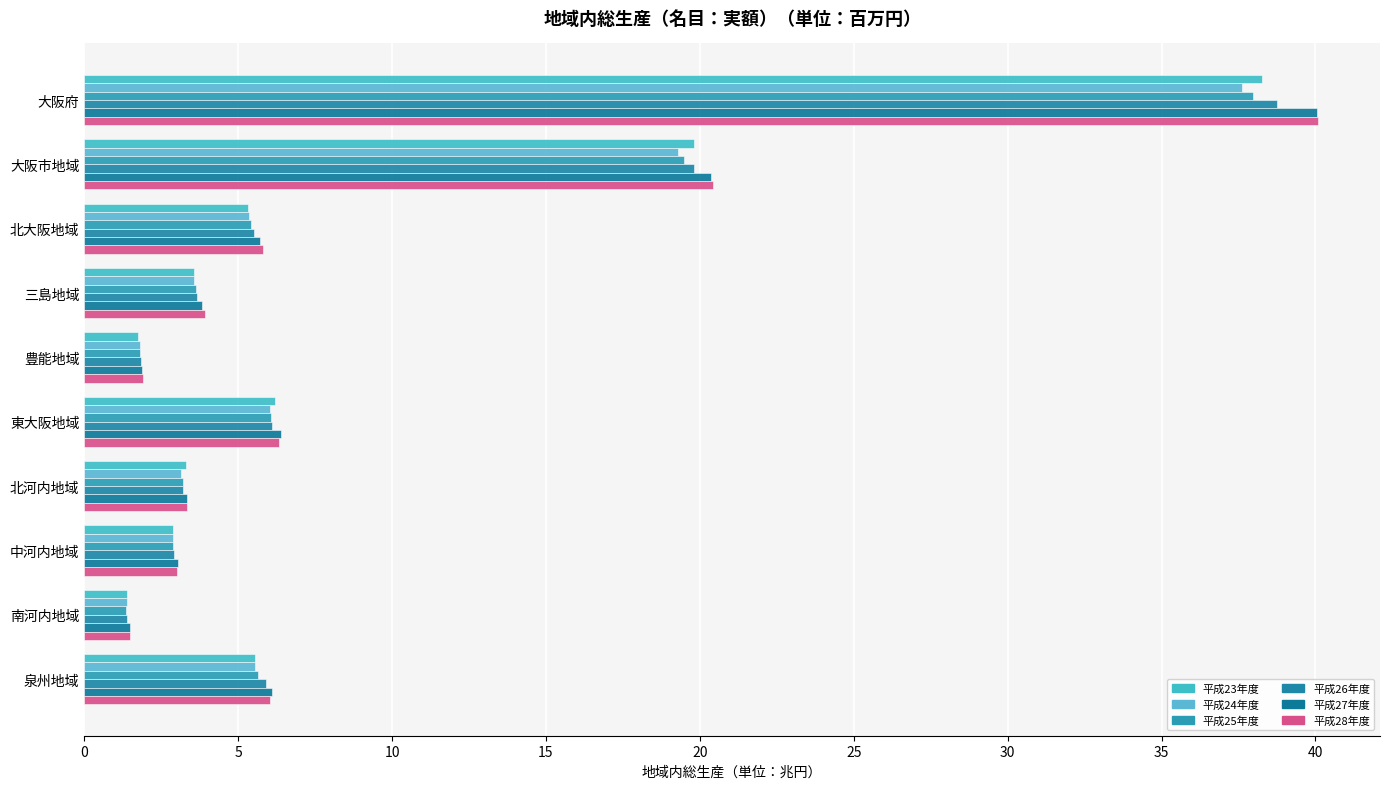

How many data points does each series have?

10